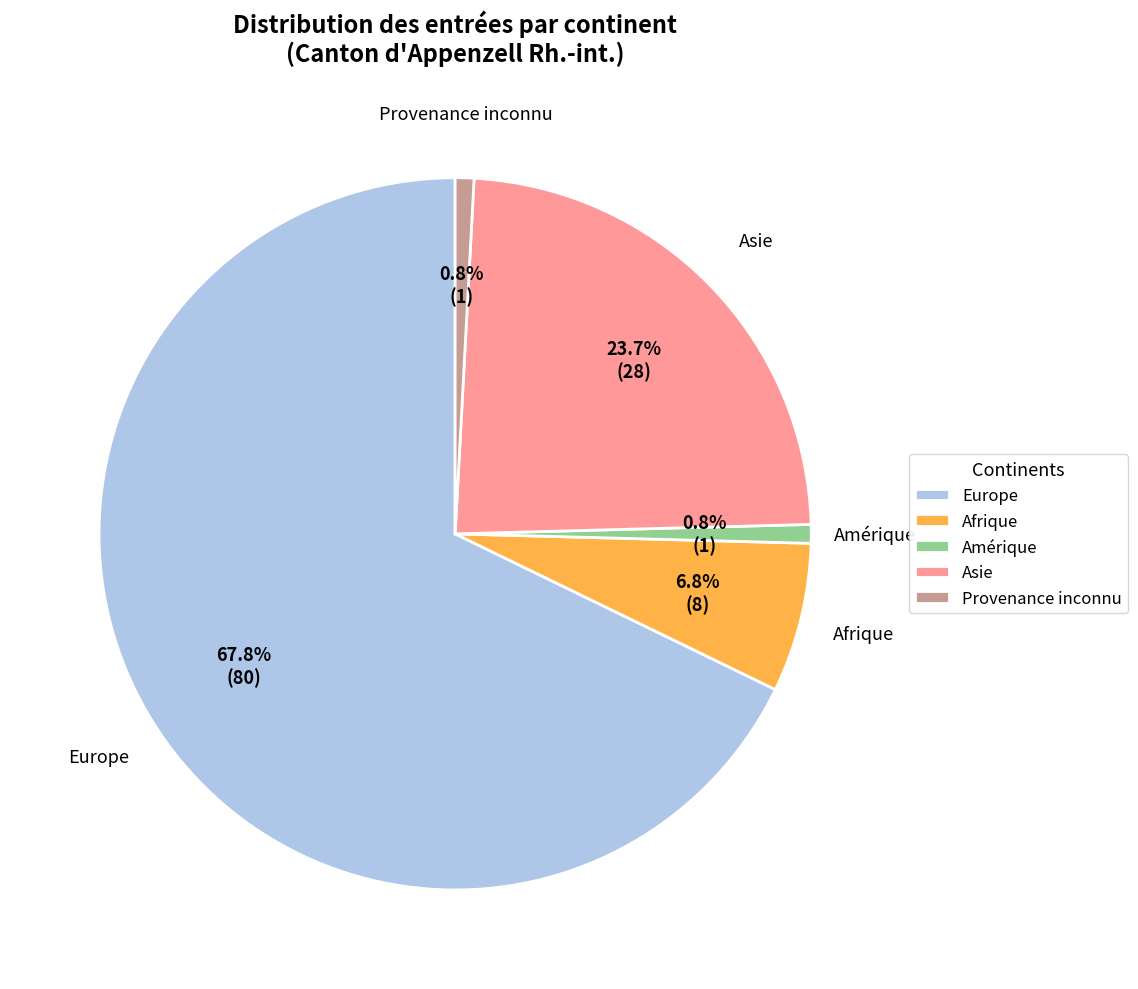

How many segments does this pie chart have?

5